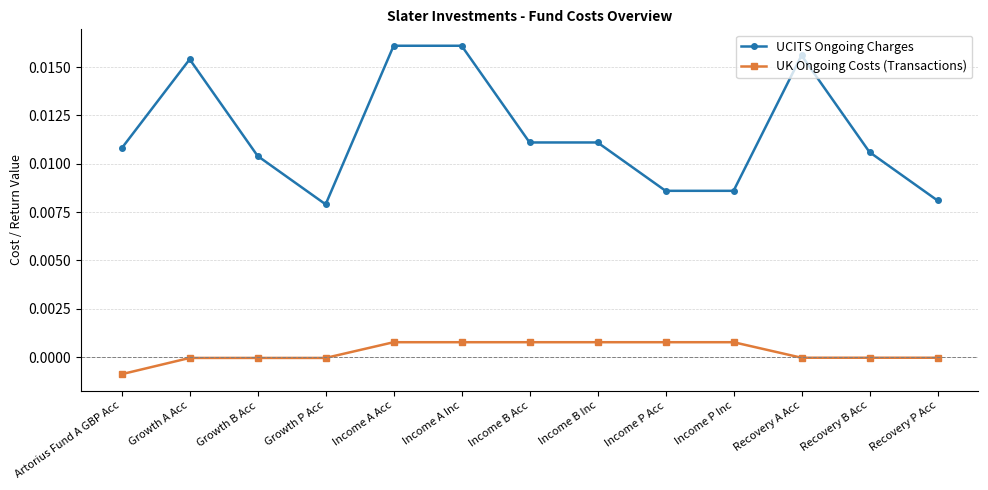

What is the label of the 7th point from the right?

Income B Acc